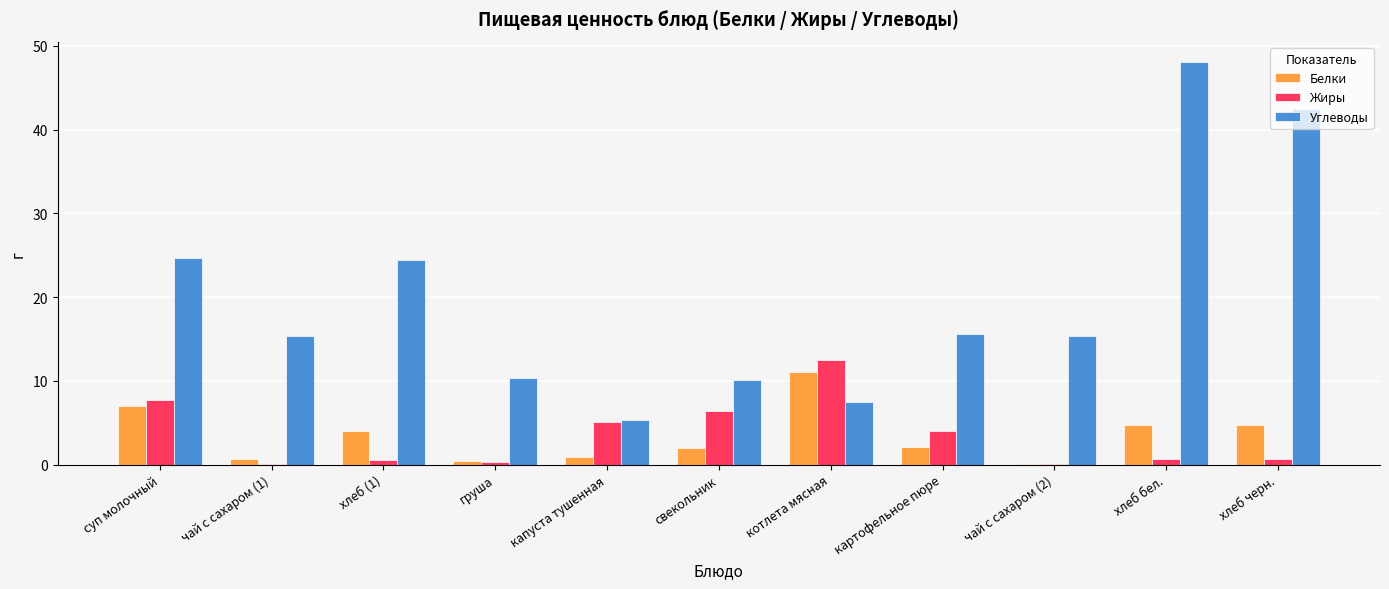

How many values in the Углеводы series exceed 15?

7